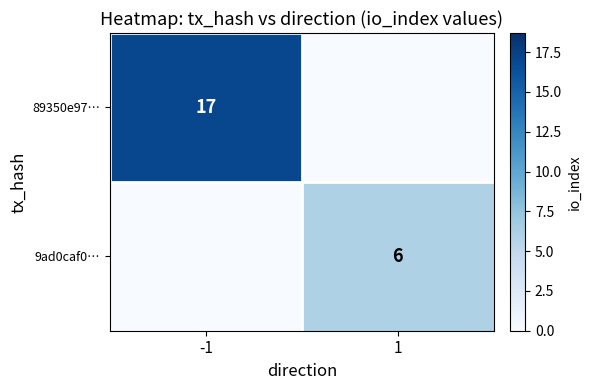

The 89350e97… series shows 17 at -1. True or false?

True